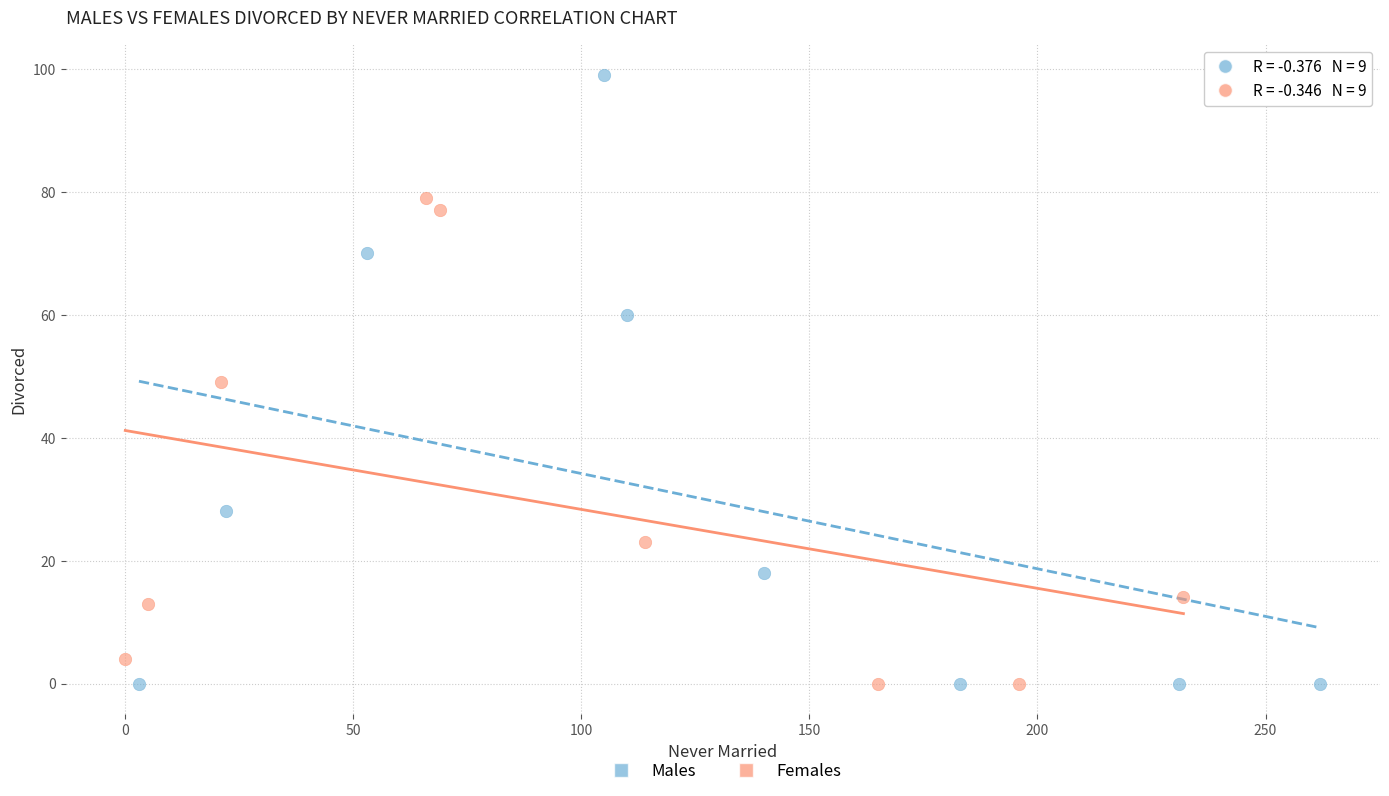

Which series has the largest Y range (max minus min)?

Males